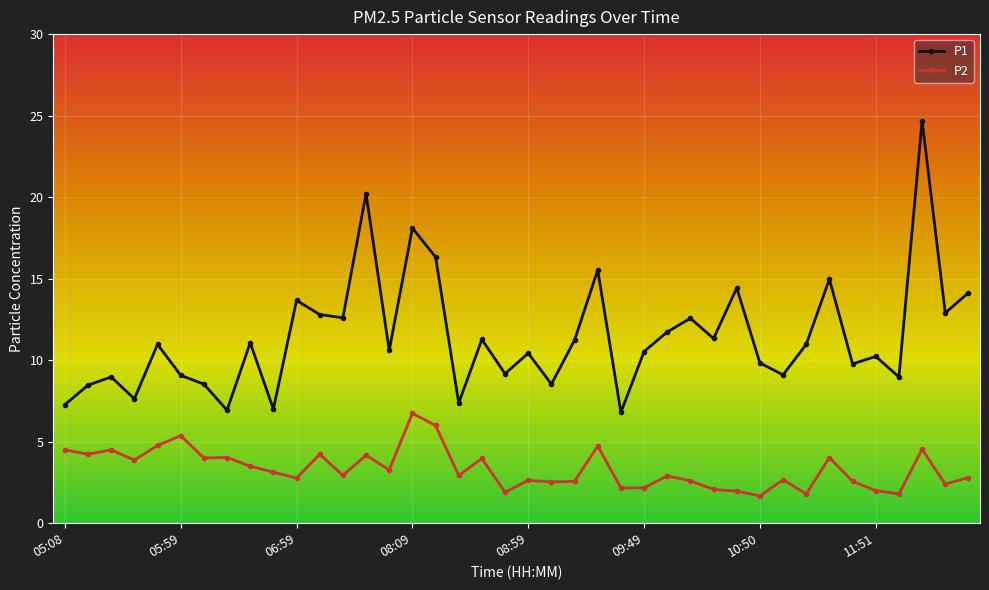

At how many categories does at least one series exceed 16?

4